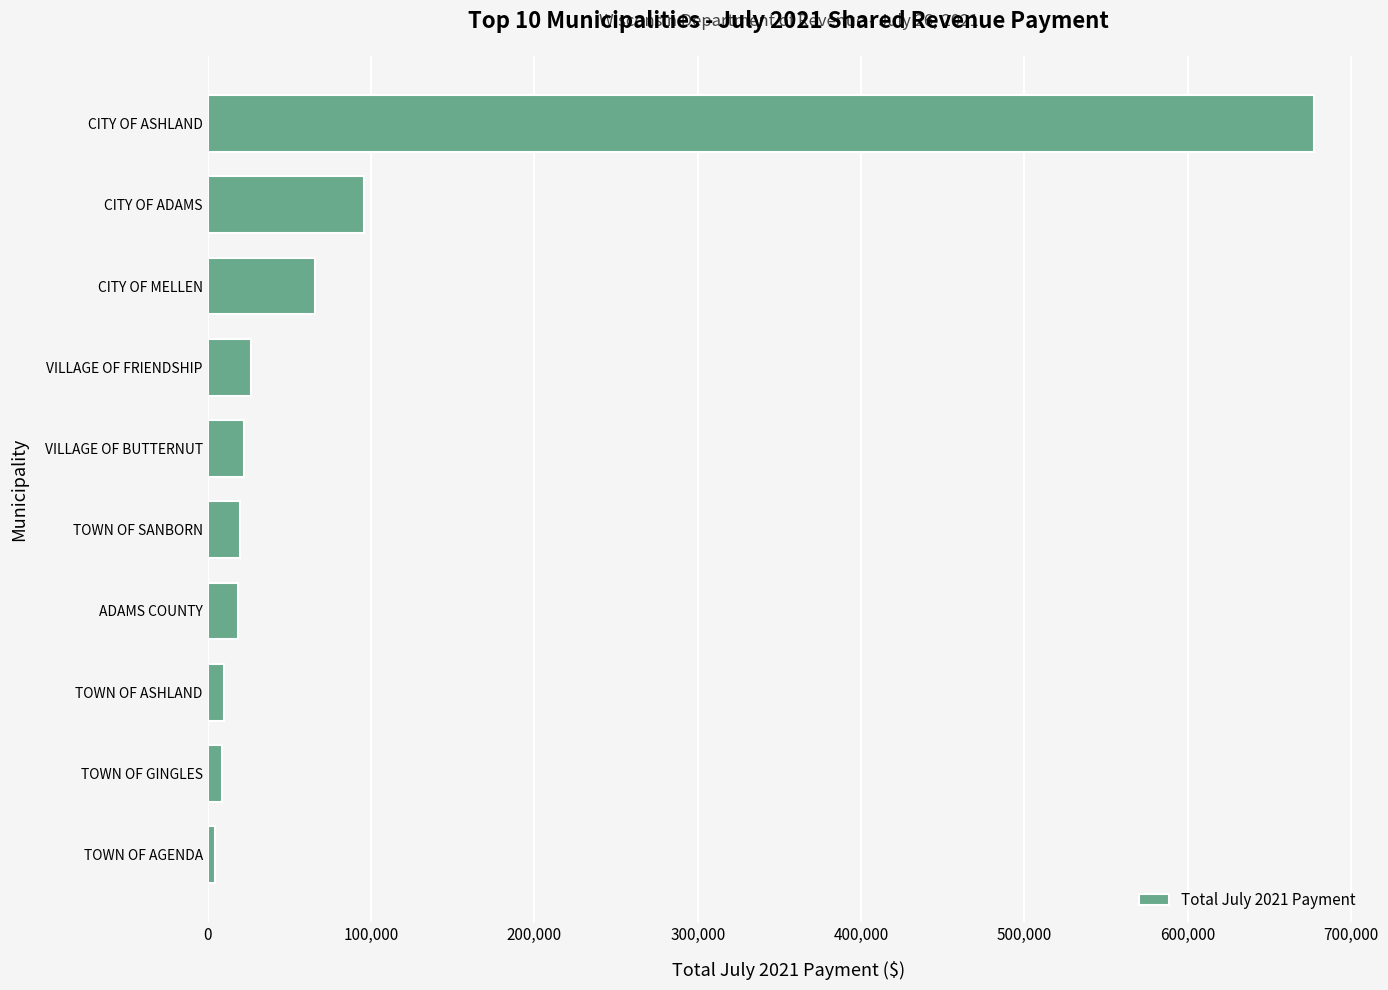

Count the number of categories in the chart.

10